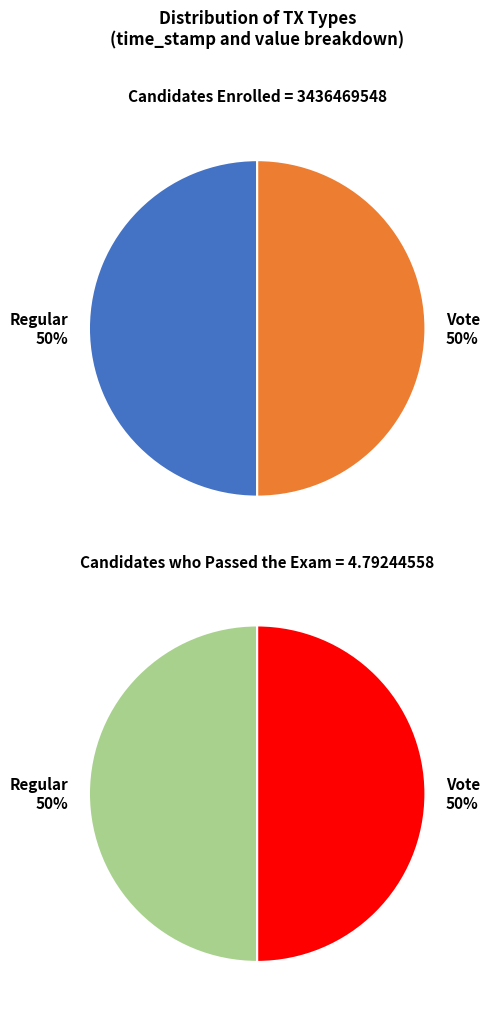

How many slices are in this pie chart?

2